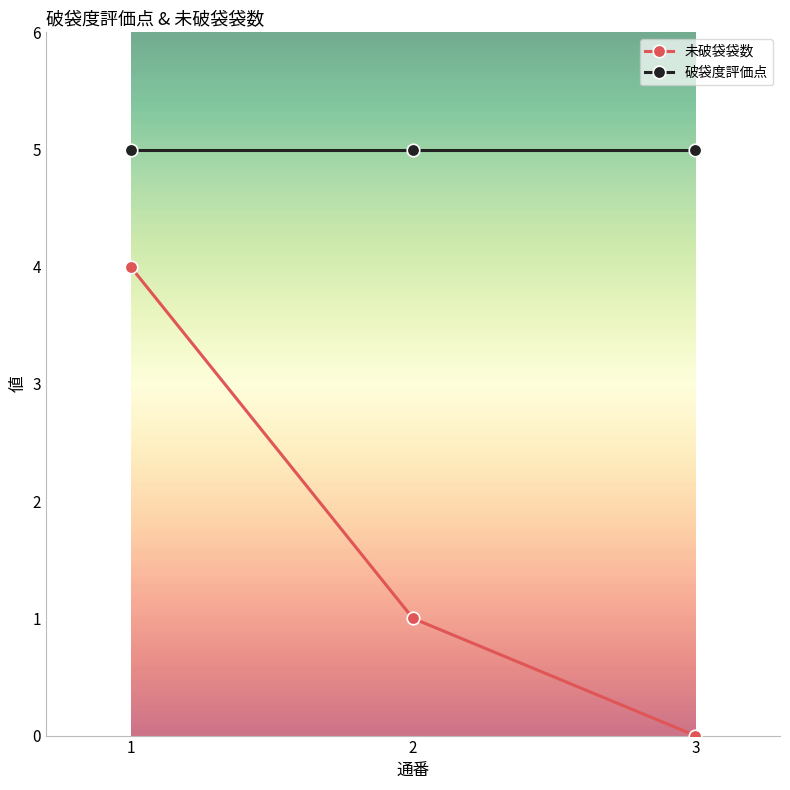

What value does the 破袋度評価点 series have at 2?

5